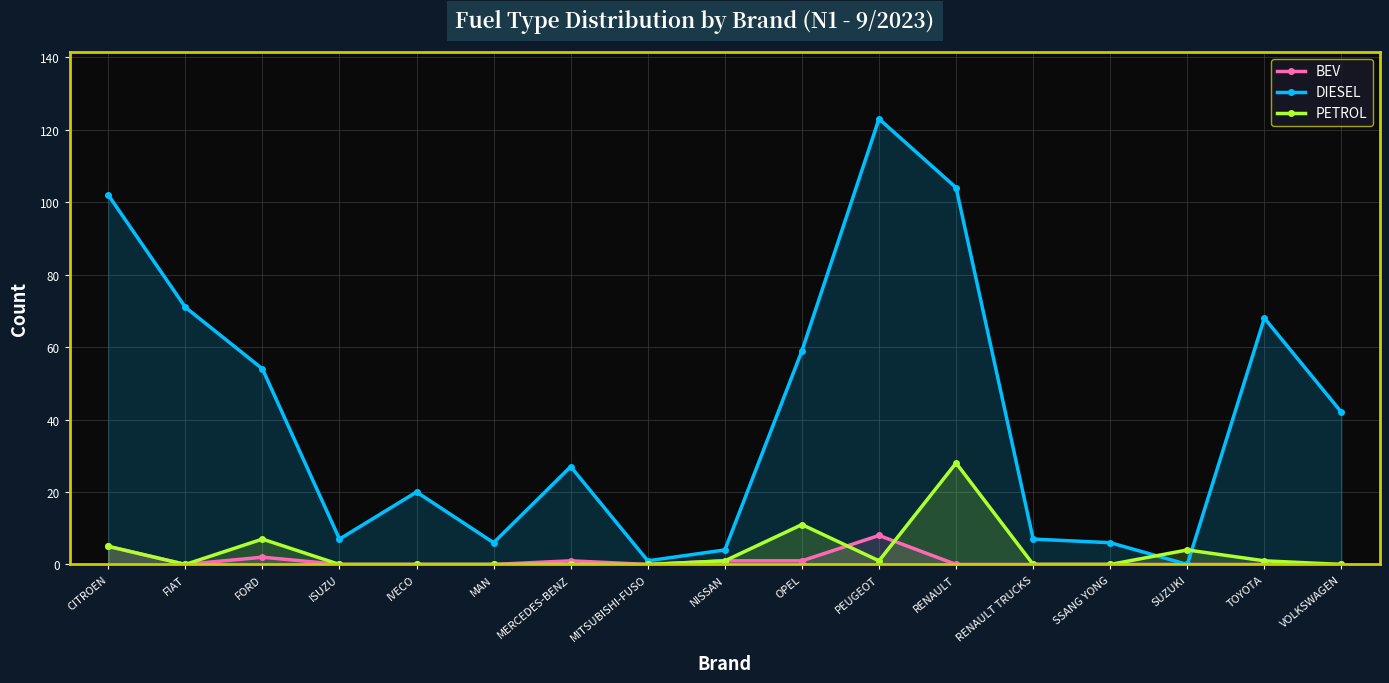

What is the maximum value for PETROL?

28